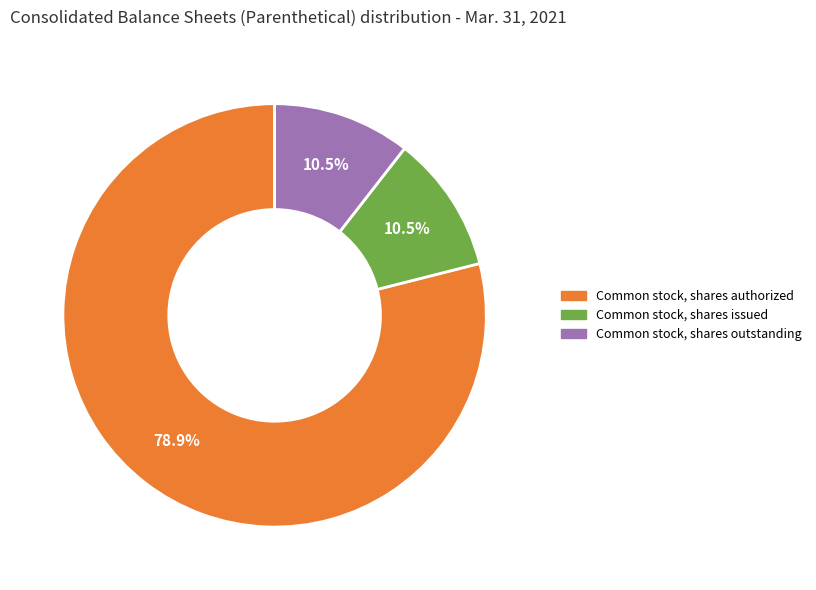

Is there a majority slice in this chart?

Yes